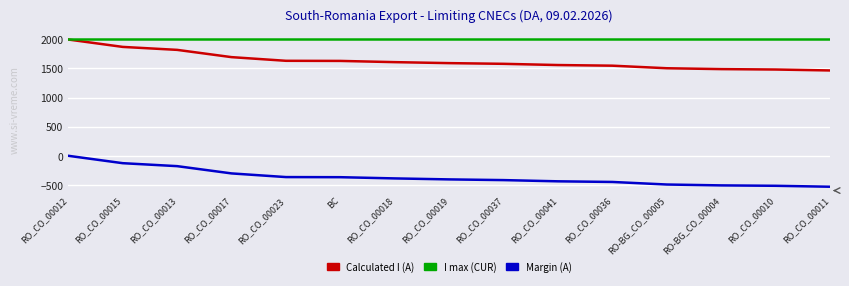

True or false: I max (CUR) and Margin (A) intersect in this chart.

False